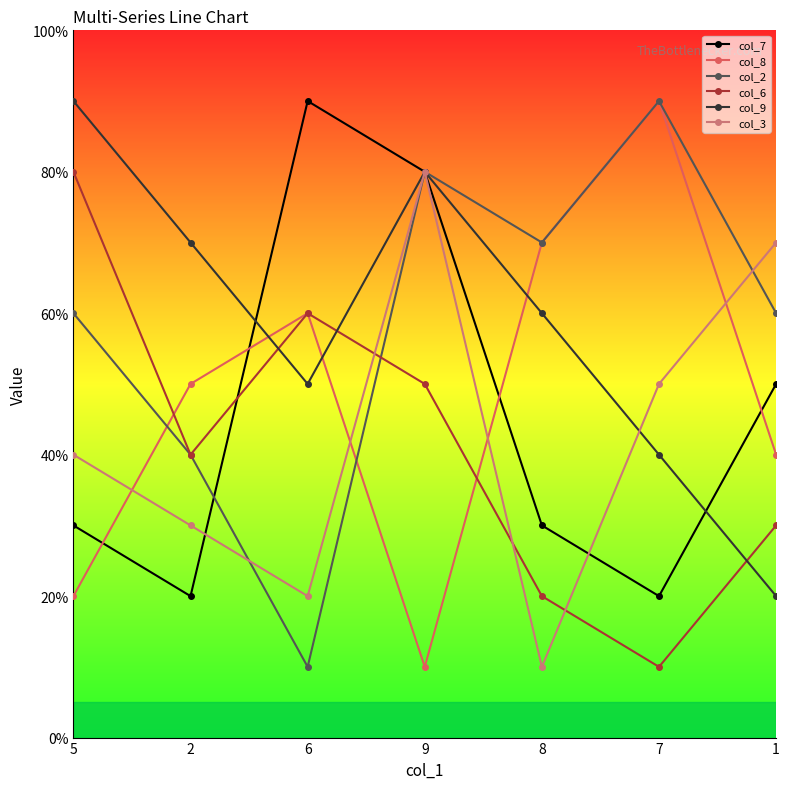

List the labels in order of col_6 value, largest first.

5, 6, 9, 2, 1, 8, 7